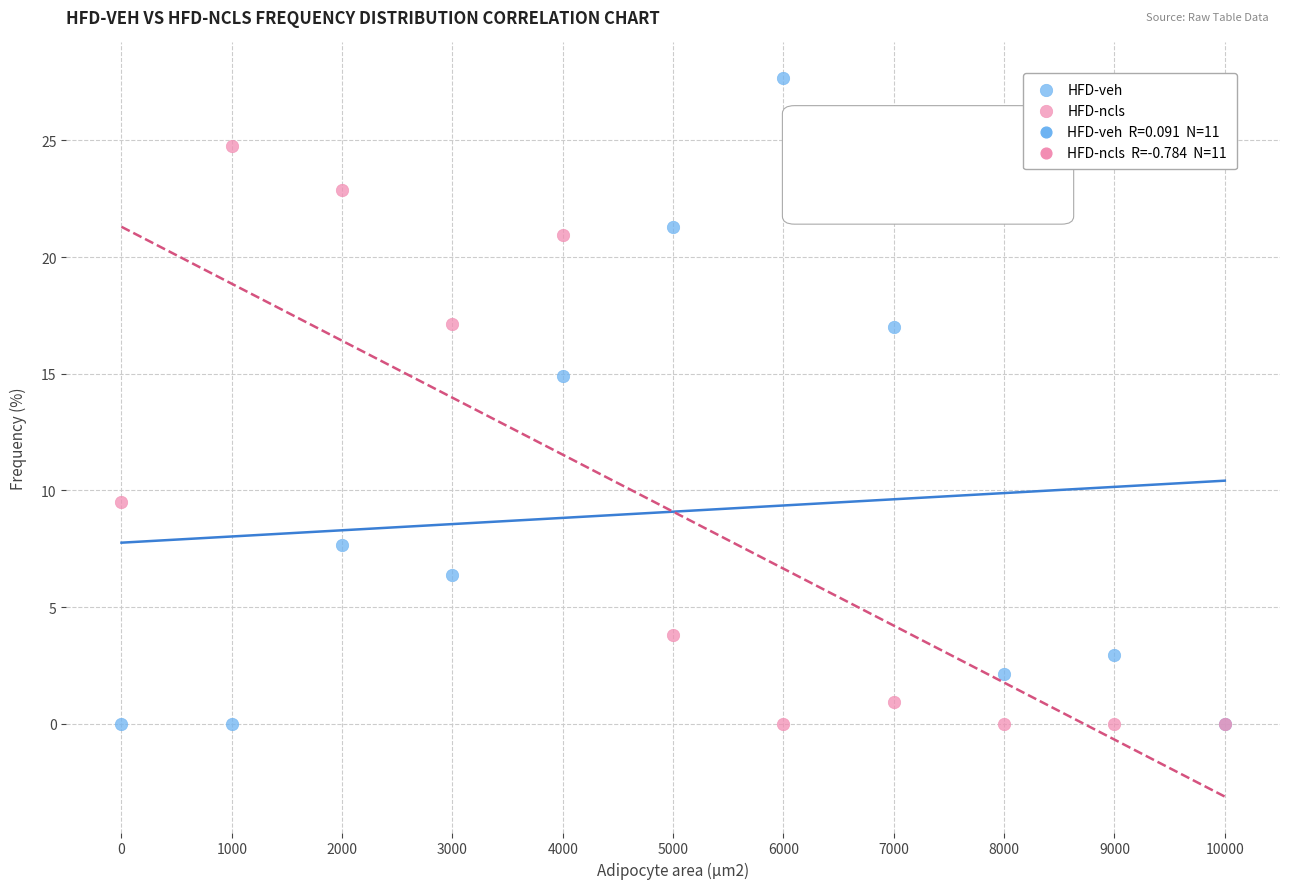

What is the X range (max minus min) for the scatter plot?

10000.0